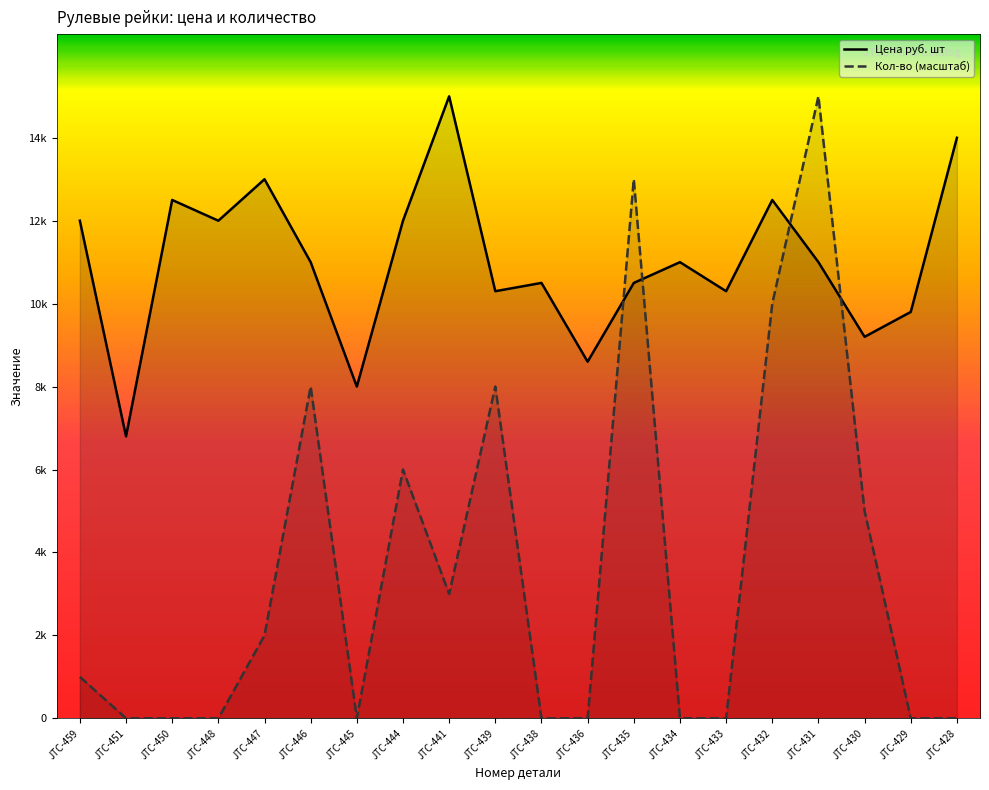

Is it true that Цена руб. шт equals 16698 at JTC-459?

False